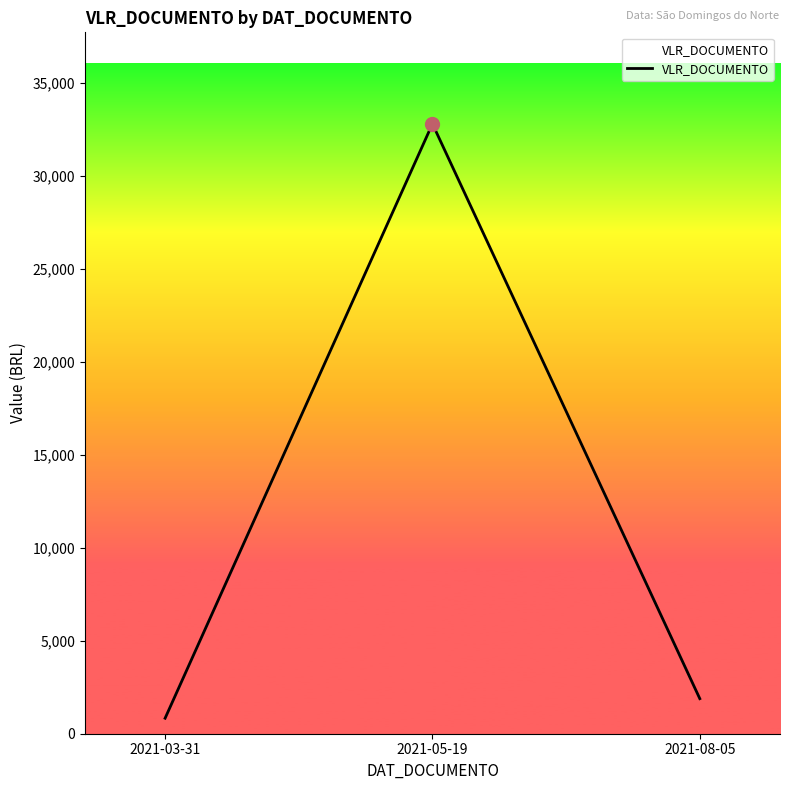

Which category has the lowest value across all series?

2021-03-31